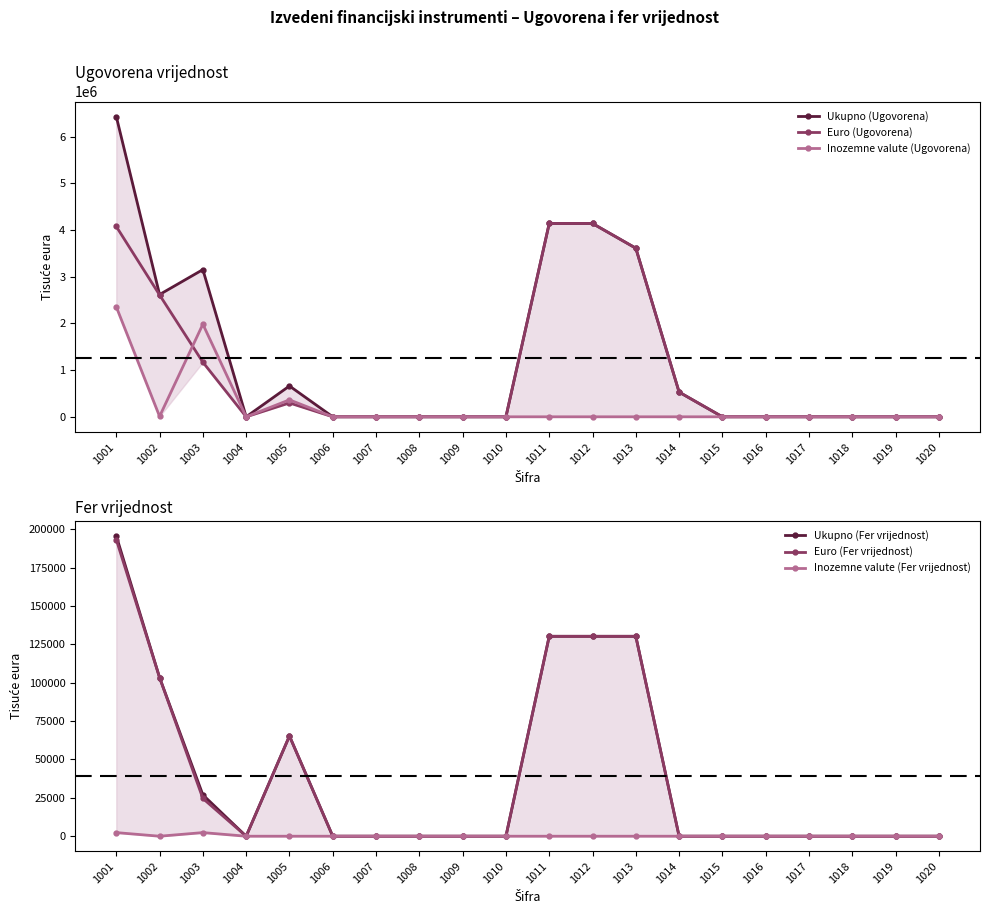

List the series in order of their peak value, lowest first.

Inozemne valute (Fer vrijednost), Euro (Fer vrijednost), Ukupno (Fer vrijednost), Inozemne valute (Ugovorena), Euro (Ugovorena), Ukupno (Ugovorena)